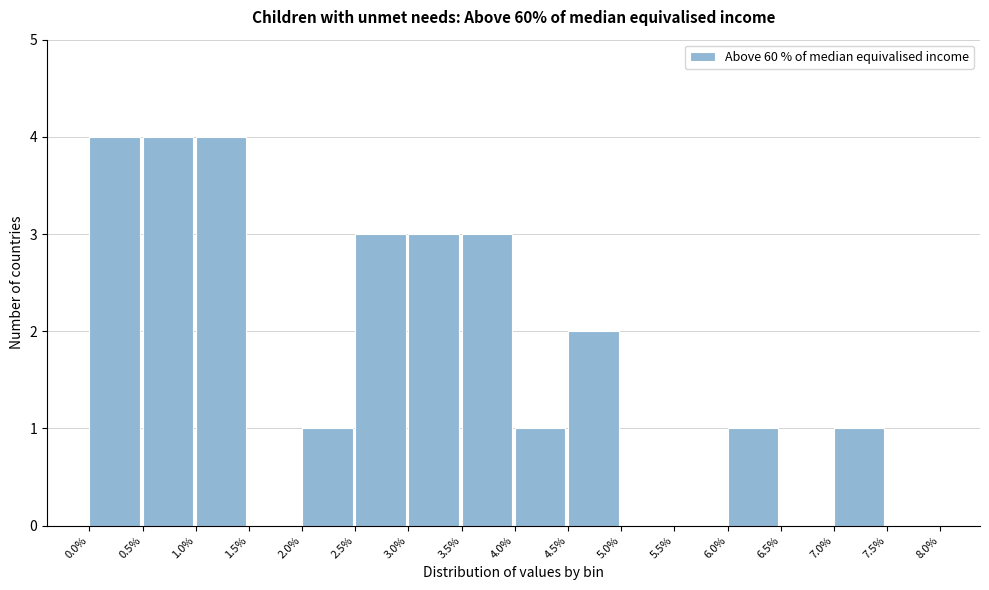

How tall is the bar that spans 3.0% to 3.5% on the x-axis? The values are not printed on the chart, so give them approximately, as read against the axis.

3